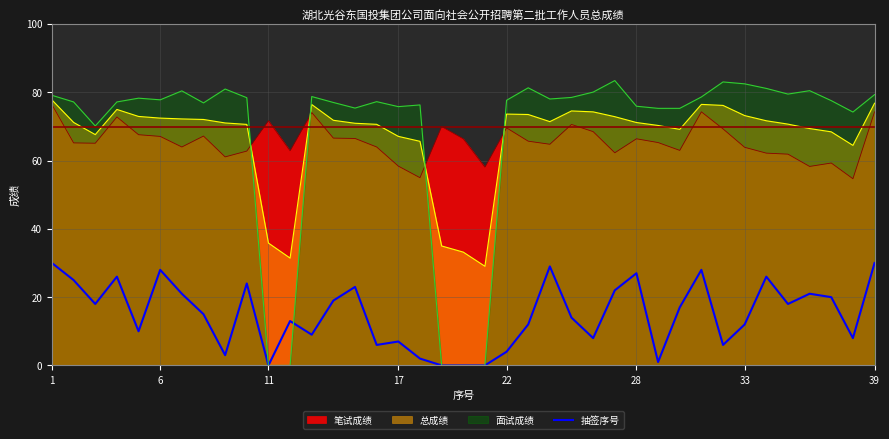

The 面试成绩 series shows 77.8 at 6. True or false?

True